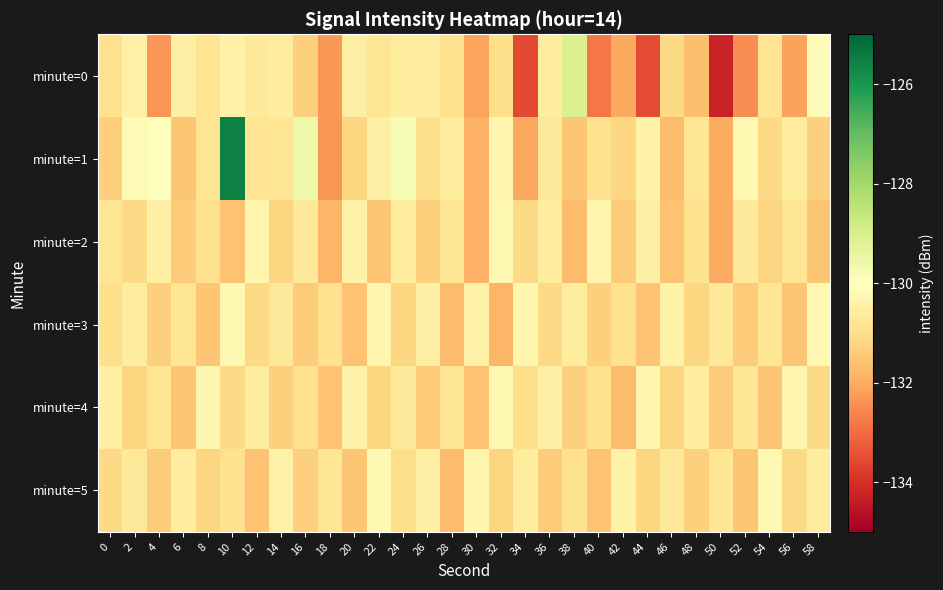

Reading left to right, extract all data points from this chart.

minute=0: 0=-130.9	2=-130.5	4=-132.4	6=-130.5	8=-130.8	10=-130.4	12=-130.7	14=-130.6	16=-131.3	18=-132.3	20=-130.5	22=-130.8	24=-130.6	26=-130.6	28=-130.9	30=-132.1	32=-131.0	34=-133.6	36=-130.5	38=-129.1	40=-132.8	42=-132.1	44=-133.5	46=-131.1	48=-131.6	50=-134.2	52=-132.5	54=-130.9	56=-132.2	58=-130.1
minute=1: 0=-131.4	2=-130.2	4=-130.0	6=-131.5	8=-130.8	10=-125.5	12=-130.8	14=-130.8	16=-129.6	18=-132.4	20=-131.2	22=-130.5	24=-129.8	26=-131.0	28=-130.6	30=-131.9	32=-130.3	34=-132.1	36=-130.7	38=-131.5	40=-130.9	42=-131.2	44=-130.4	46=-131.7	48=-130.8	50=-132.0	52=-130.2	54=-131.1	56=-130.6	58=-131.3
minute=2: 0=-130.8	2=-131.1	4=-130.5	6=-131.4	8=-130.9	10=-131.6	12=-130.3	14=-131.2	16=-130.7	18=-131.8	20=-130.4	22=-131.5	24=-130.6	26=-131.3	28=-130.8	30=-131.9	32=-130.2	34=-131.1	36=-130.6	38=-131.7	40=-130.3	42=-131.4	44=-130.5	46=-131.6	48=-130.9	50=-132.0	52=-130.7	54=-131.2	56=-130.8	58=-131.5
minute=3: 0=-131.0	2=-130.6	4=-131.3	6=-130.8	8=-131.5	10=-130.2	12=-131.1	14=-130.7	16=-131.4	18=-130.9	20=-131.6	22=-130.3	24=-131.2	26=-130.5	28=-131.7	30=-130.4	32=-131.8	34=-130.3	36=-131.1	38=-130.6	40=-131.3	42=-130.9	44=-131.6	46=-130.4	48=-131.2	50=-130.7	52=-131.4	54=-130.8	56=-131.5	58=-130.2
minute=4: 0=-130.5	2=-131.2	4=-130.8	6=-131.5	8=-130.3	10=-131.1	12=-130.6	14=-131.3	16=-130.9	18=-131.6	20=-130.4	22=-131.2	24=-130.7	26=-131.4	28=-130.8	30=-131.6	32=-130.2	34=-131.0	36=-130.5	38=-131.3	40=-130.9	42=-131.7	44=-130.3	46=-131.2	48=-130.6	50=-131.4	52=-130.8	54=-131.5	56=-130.3	58=-131.1
minute=5: 0=-131.1	2=-130.7	4=-131.4	6=-130.6	8=-131.2	10=-130.9	12=-131.6	14=-130.4	16=-131.3	18=-130.8	20=-131.5	22=-130.2	24=-131.0	26=-130.5	28=-131.7	30=-130.3	32=-131.2	34=-130.6	36=-131.4	38=-130.9	40=-131.6	42=-130.4	44=-131.2	46=-130.7	48=-131.3	50=-130.8	52=-131.5	54=-130.2	56=-131.1	58=-130.6